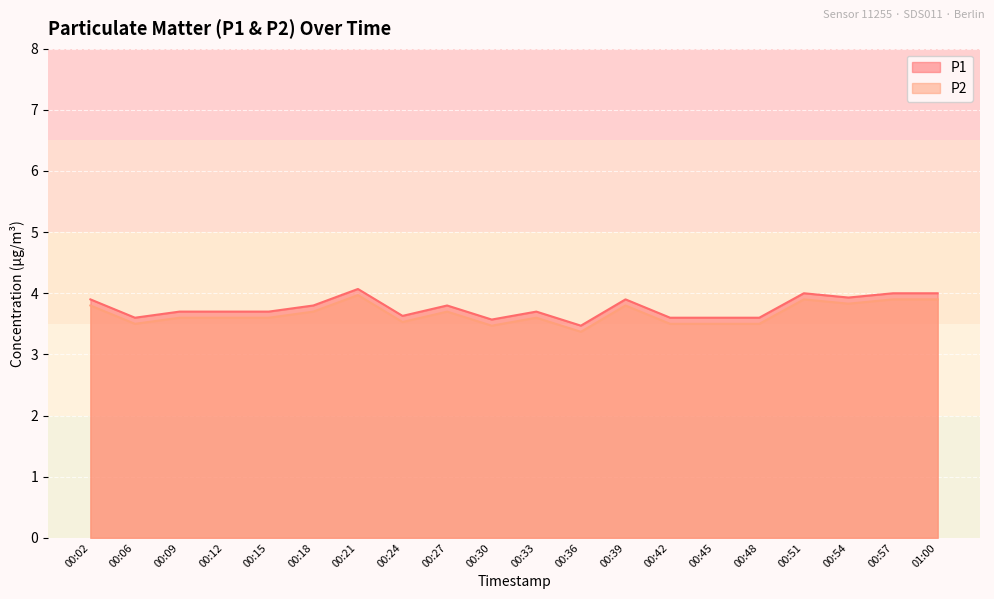

What position from the left is 00:45?

15